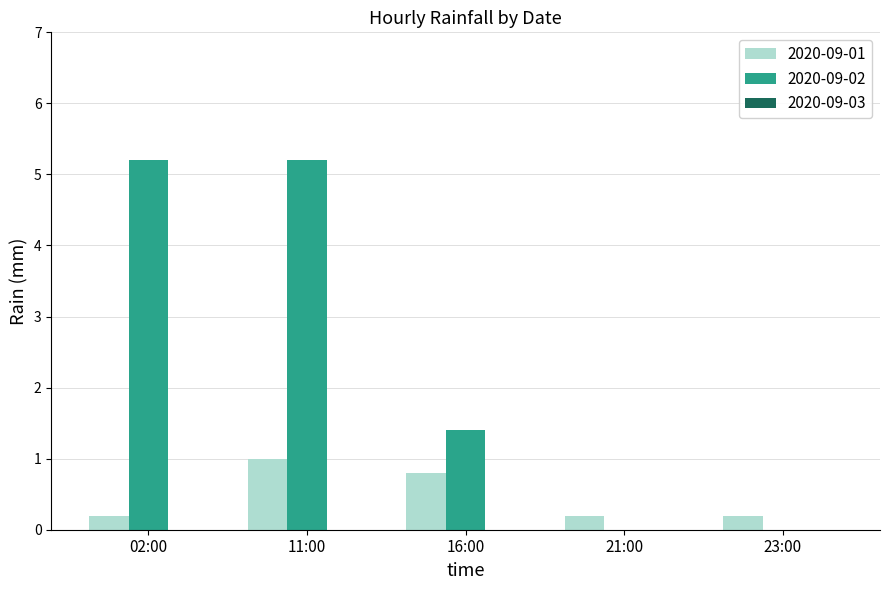

At which label is 2020-09-02 closest to 2?

16:00